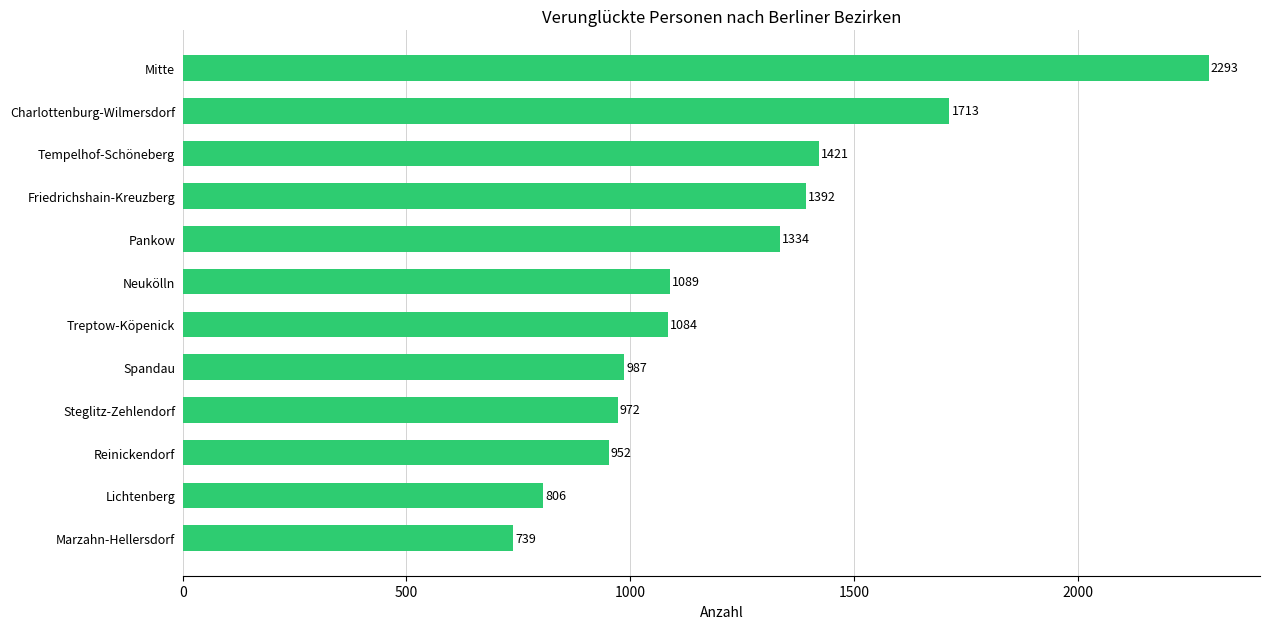

At which category does the chart reach its peak across all series?

Mitte